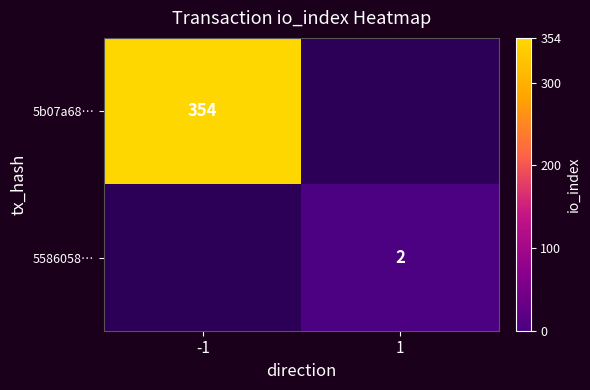

True or false: 5586058… has a value of 2 at 1.

True